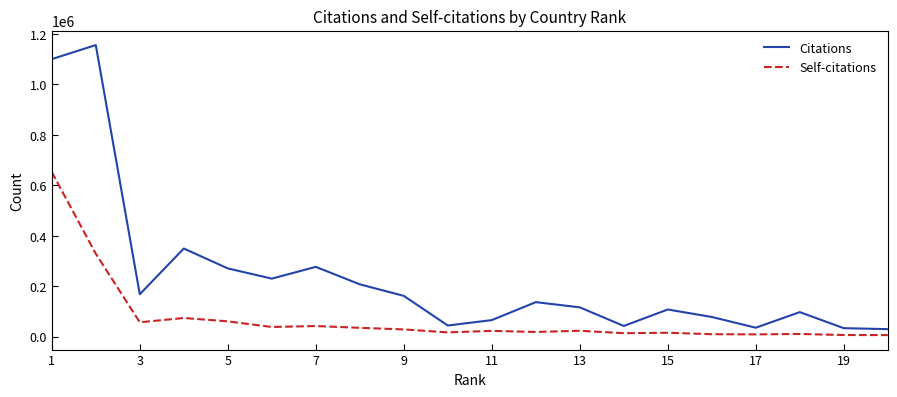

List the series in order of their overall mean, lowest first.

Self-citations, Citations